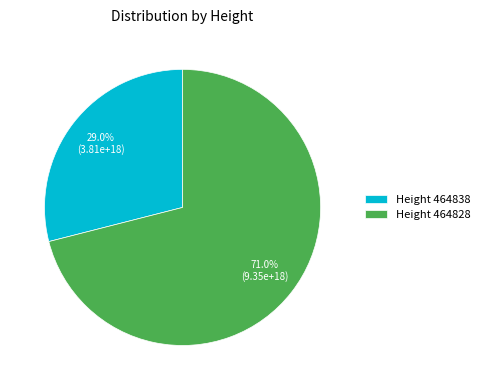

Which category has the smallest portion of the pie?

Height 464838